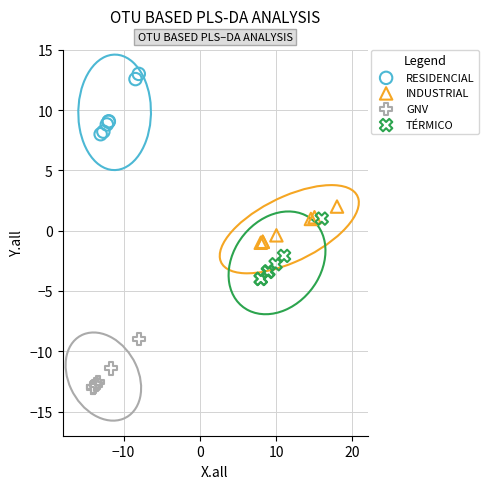

Which series contains the highest Y value?

RESIDENCIAL